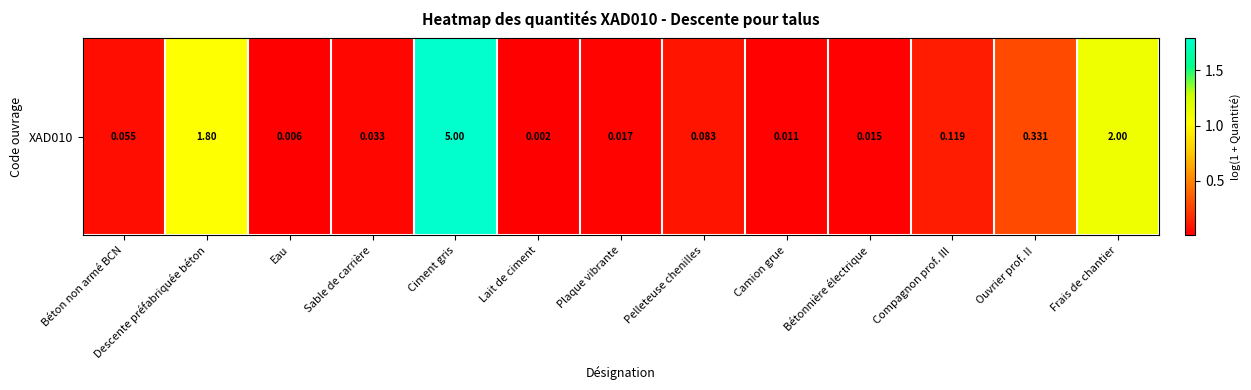

At which category does the chart reach its peak across all series?

Ciment gris